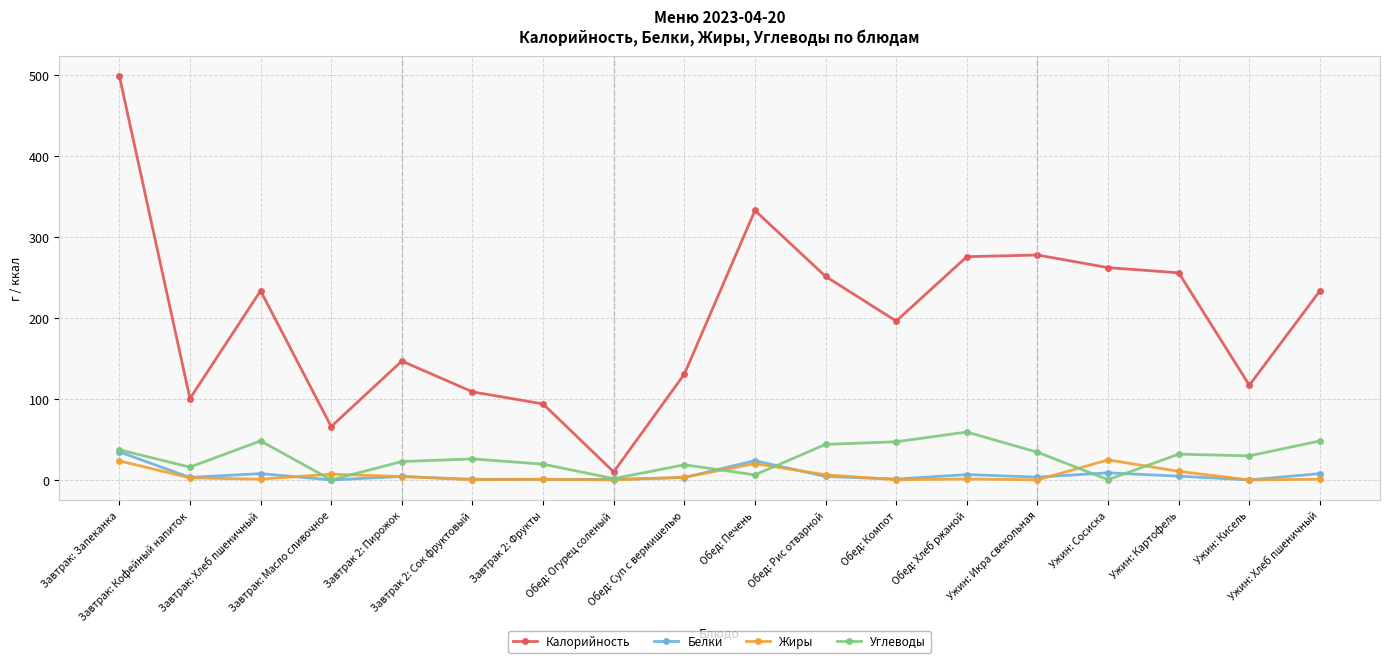

What is the greatest value displayed?

499.5